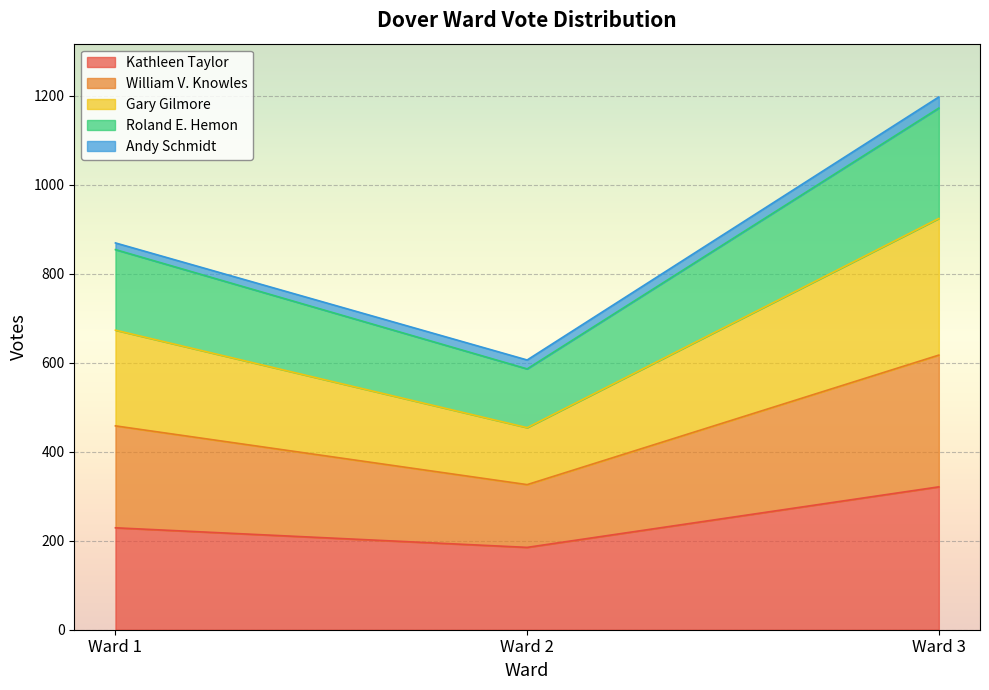

At which category is the sum across all series the highest?

Ward 3